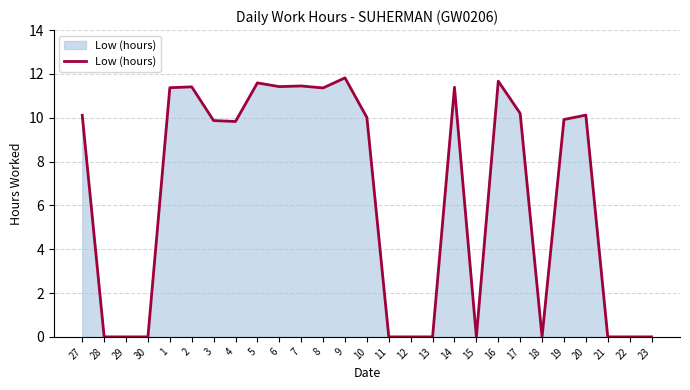

Is it true that the value at 23 is 0.0?

True